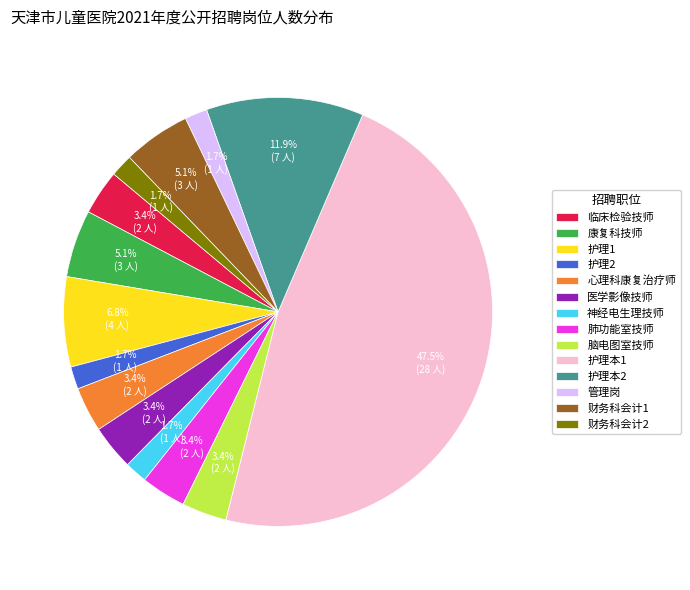

To the nearest percent, what percentage of the pie is 护理2?

2%